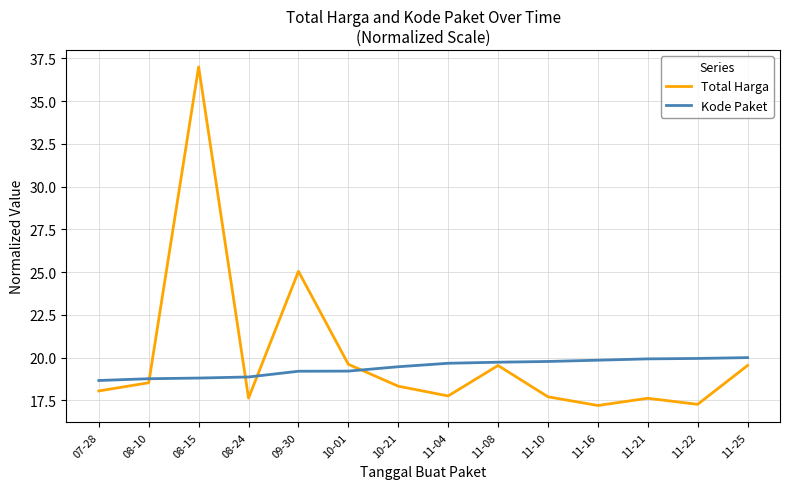

Which series changed the most between 08-24 and 11-08?

Total Harga